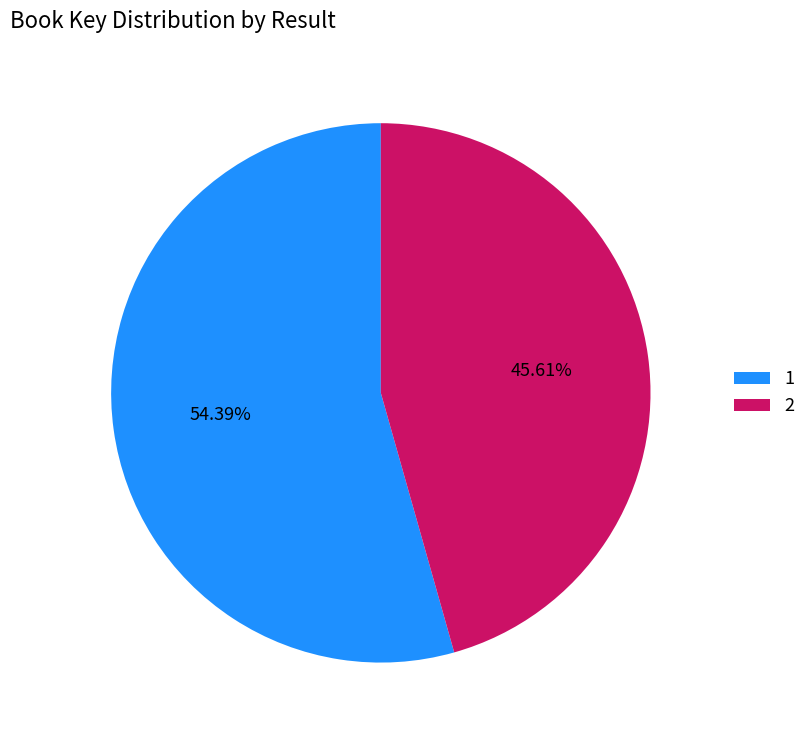

Which slice is the largest?

1